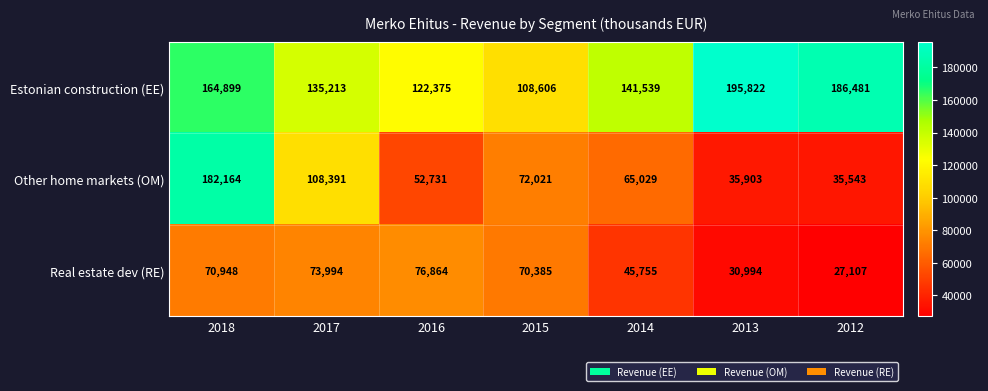

What is the difference between the maximum and minimum values in the Other home markets (OM) series?

146621